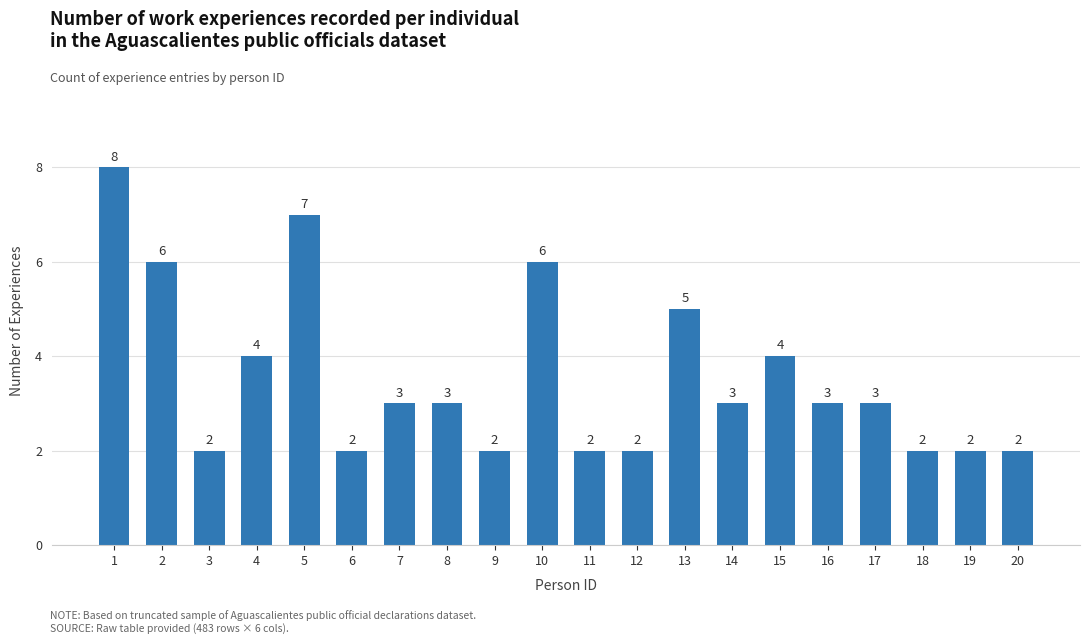

What is the change in value from 9 to 10?

+4